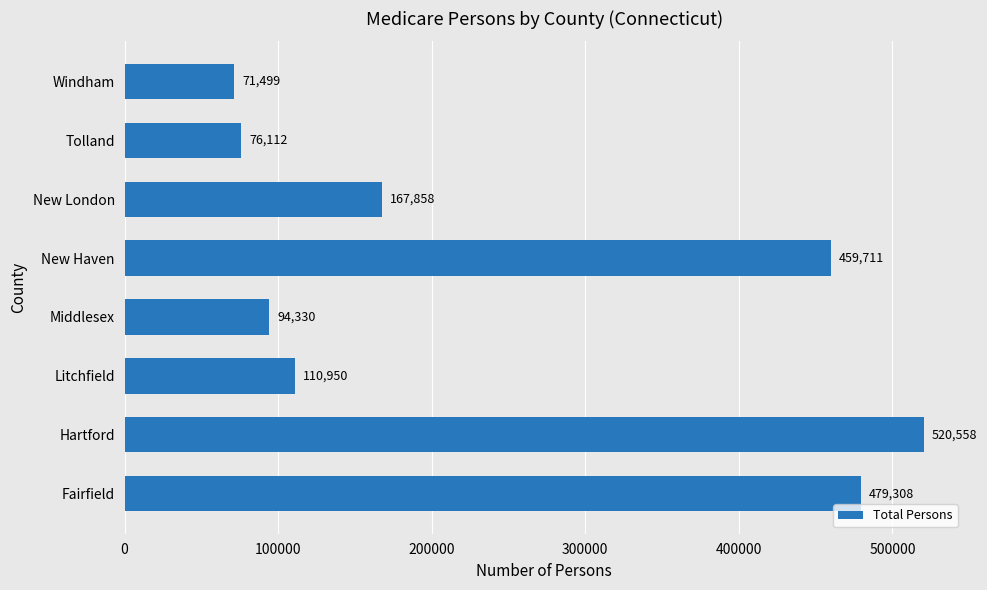

Where is the data nearest to the value 296028?

New London